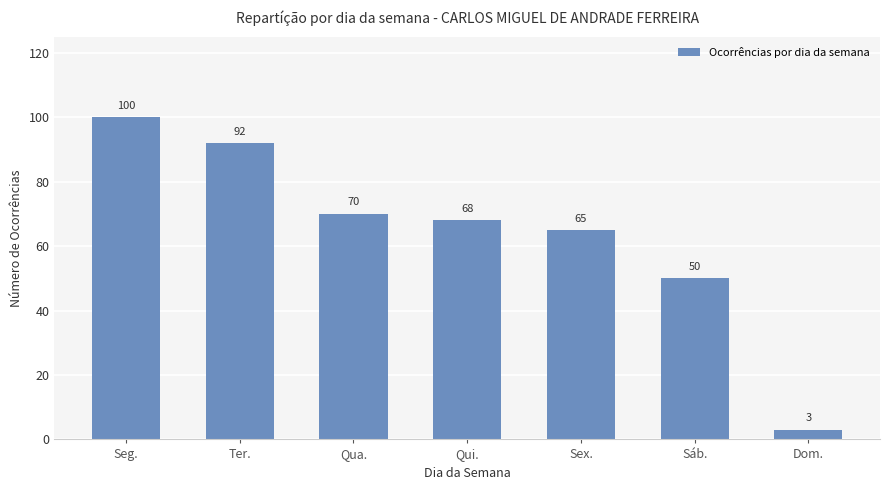

Are the bars horizontal?

No